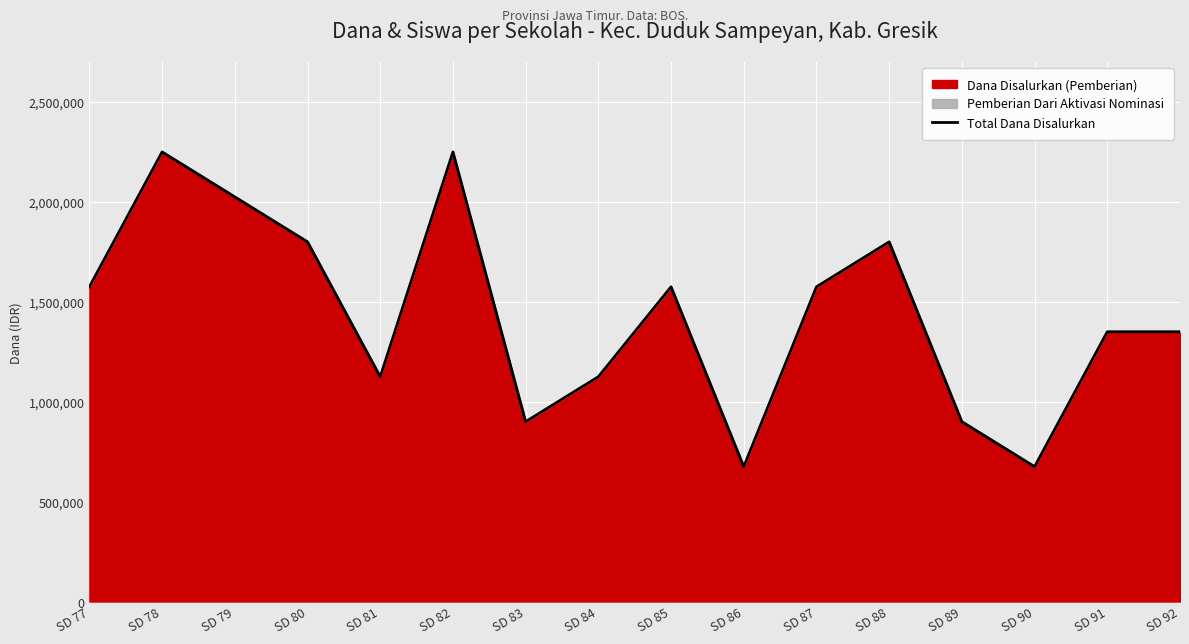

Reading right to left, what are all the values shown in this chart?

1350000	1350000	675000	900000	1800000	1575000	675000	1575000	1125000	900000	2250000	1125000	1800000	2025000	2250000	1575000